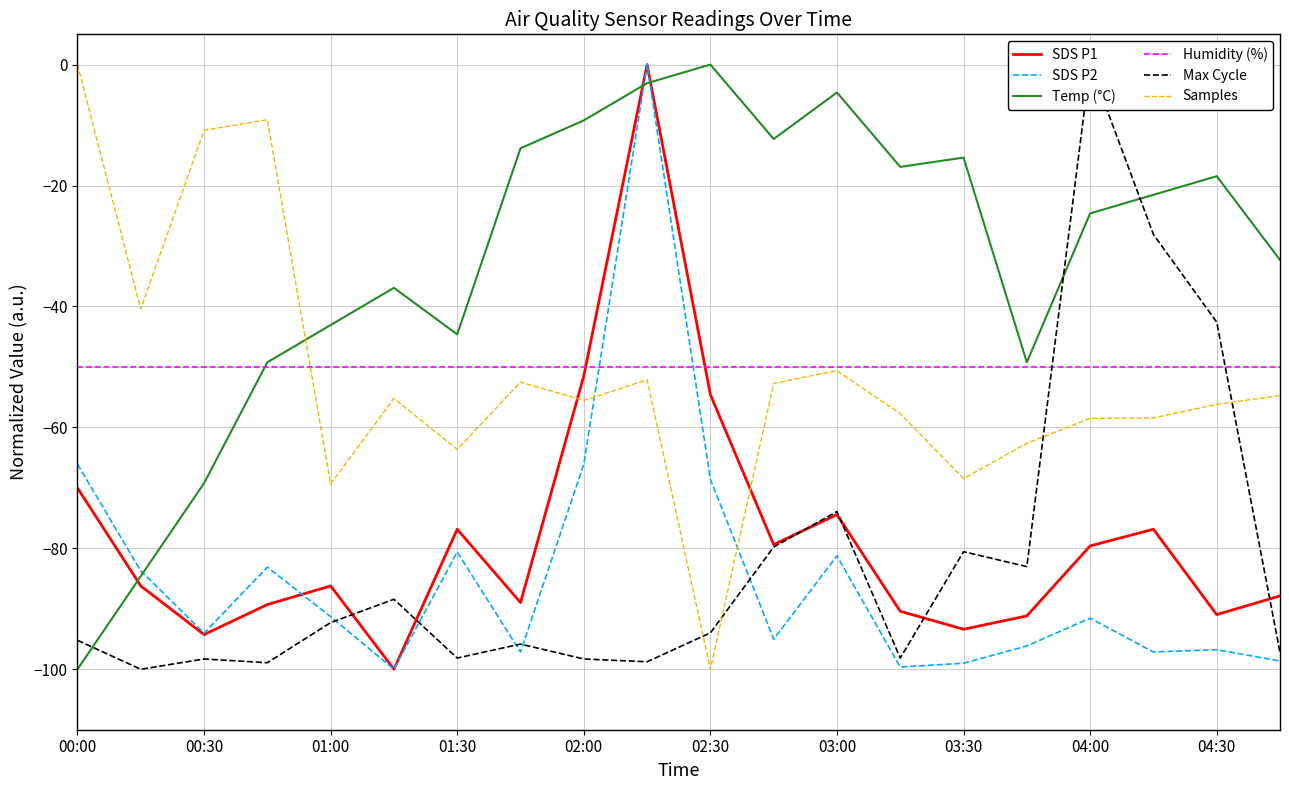

Read the Max Cycle value at 11.

-79.8